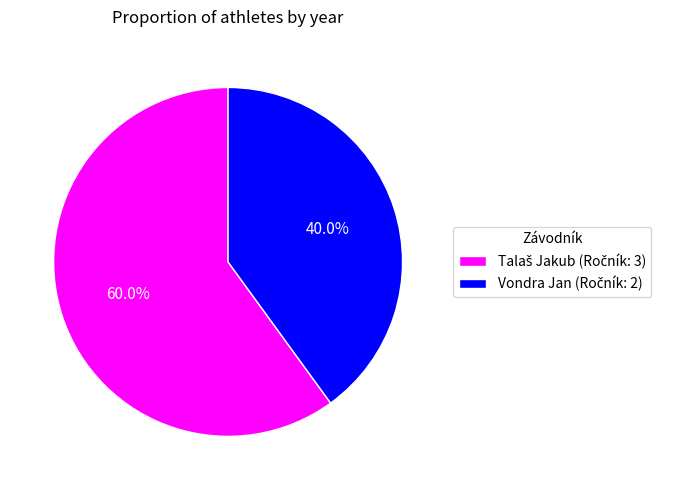

Is there any slice that represents more than half of the pie?

Yes